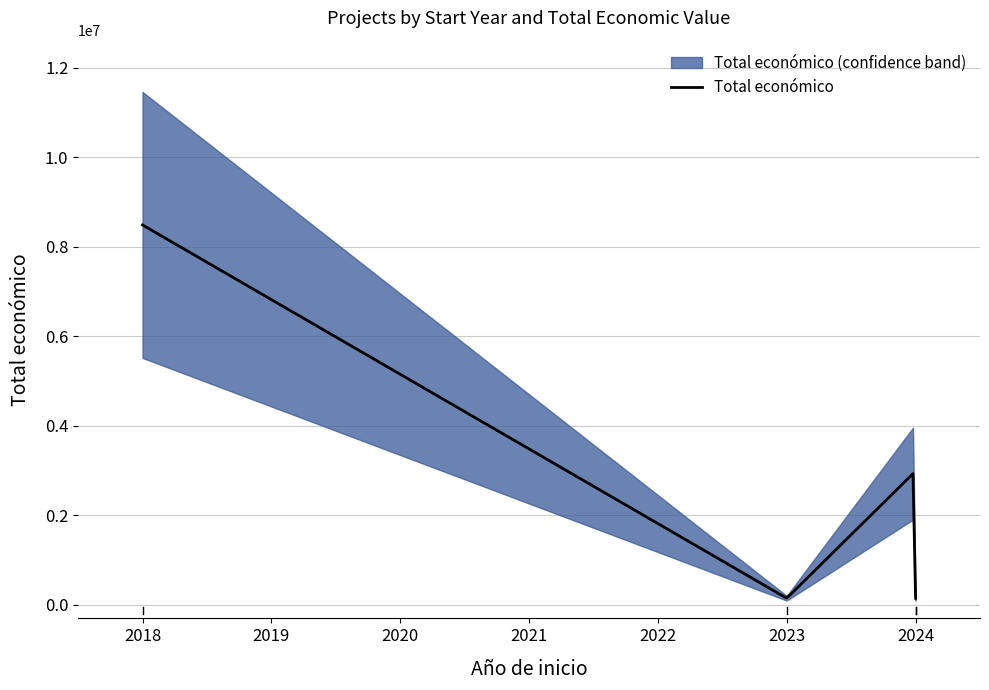

Rank the categories by value from highest to lowest.

2018, 2024, 2023, 2024